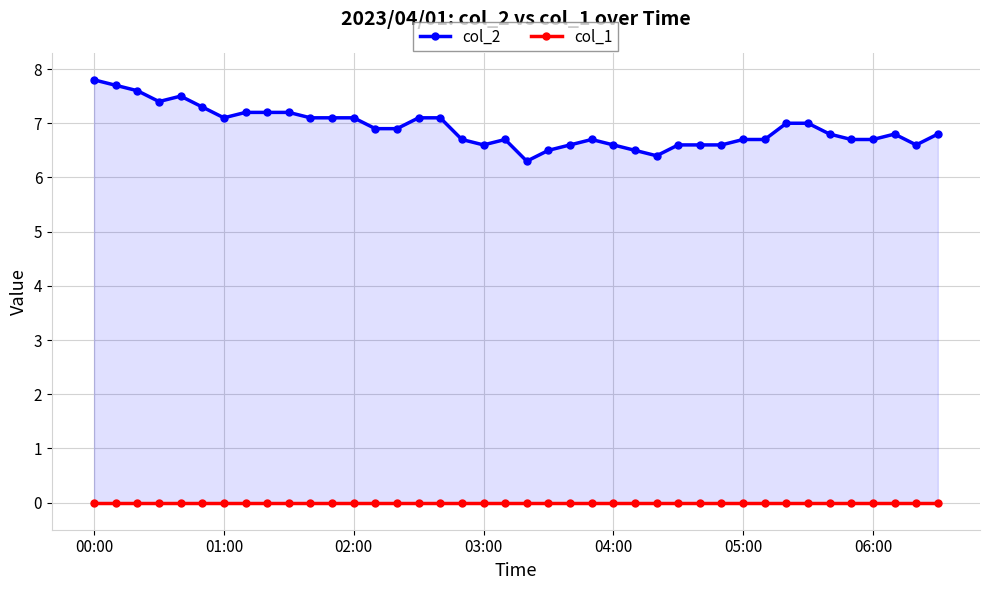

Is the value of col_2 at 27 greater than the value of col_1 at 23?

Yes